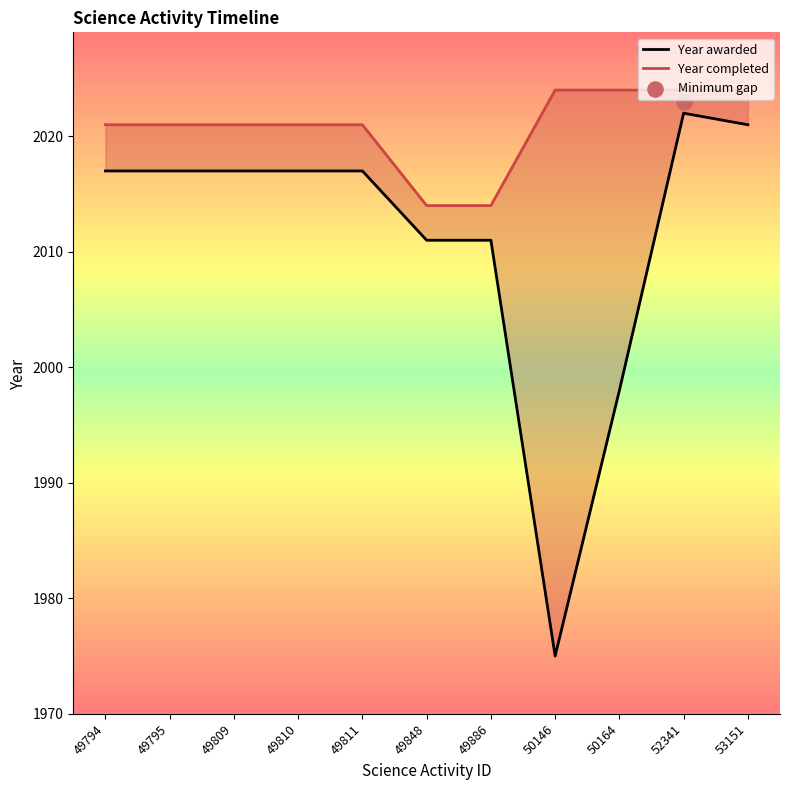

At how many categories does at least one series exceed 1984?

11